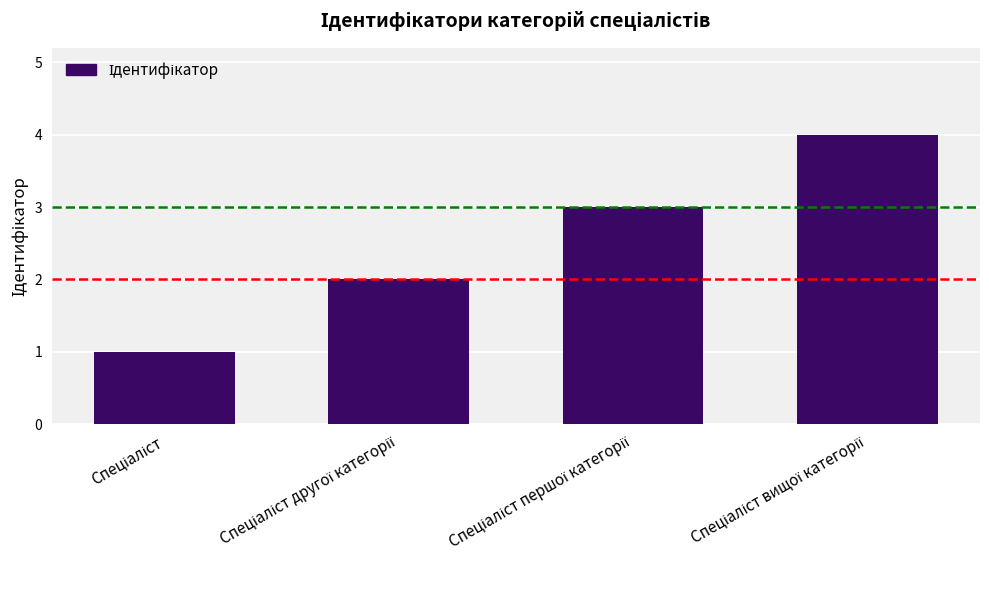

What is the sum of all values?

10